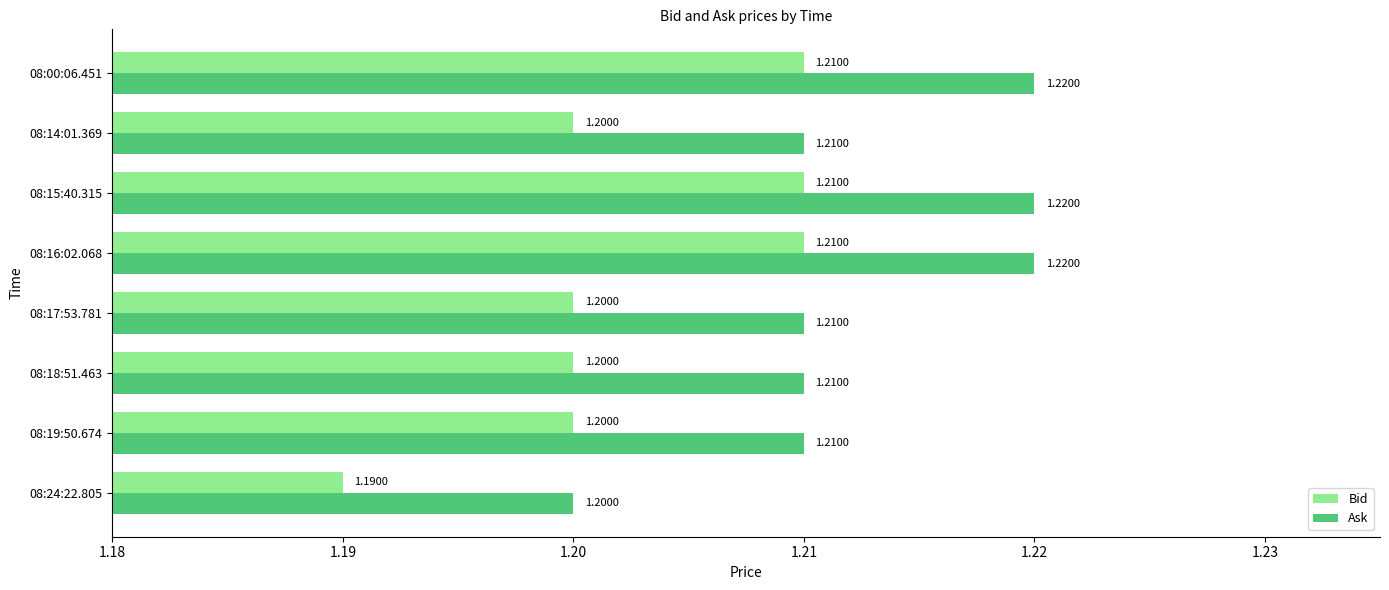

What is the sum of the Ask values at 08:24:22.805 and 08:17:53.781?

2.4